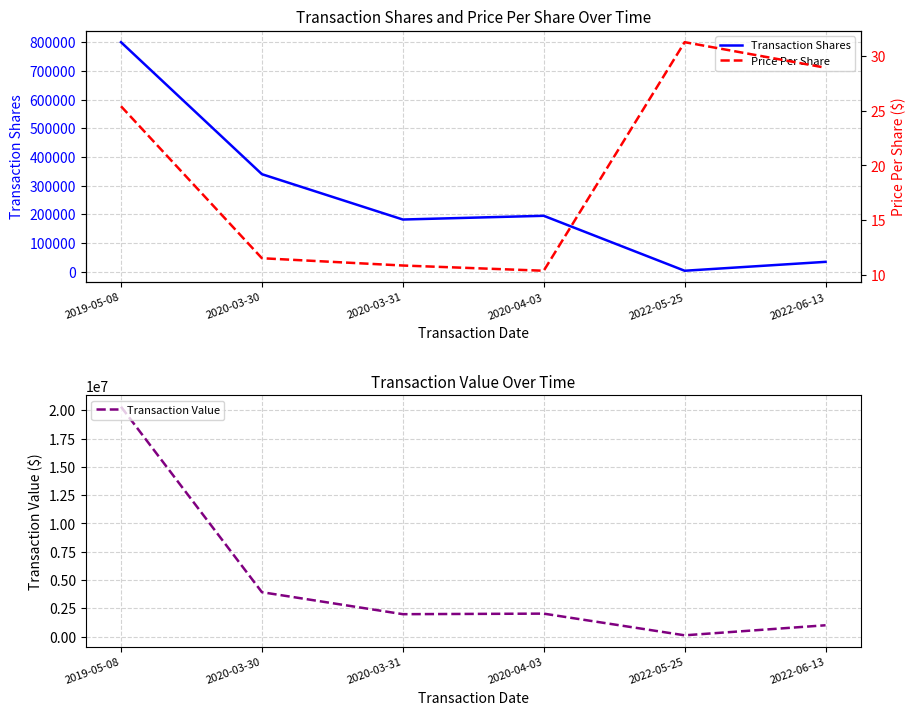

Is the value of Transaction Shares at 2022-06-13 greater than the value of Price Per Share at 2020-03-31?

Yes